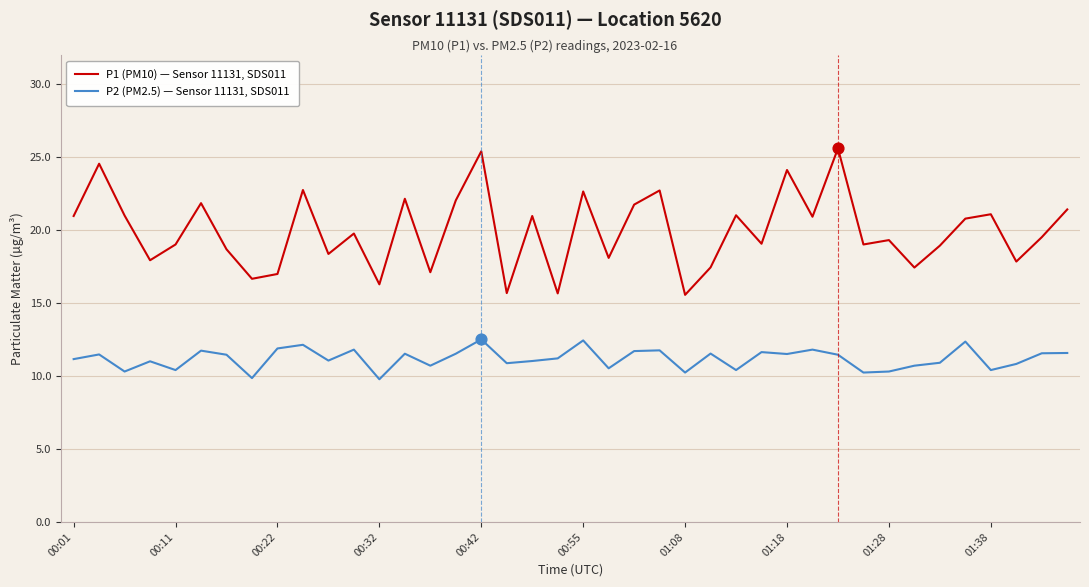

Which series has the largest total across all categories?

P1 (PM10) — Sensor 11131, SDS011